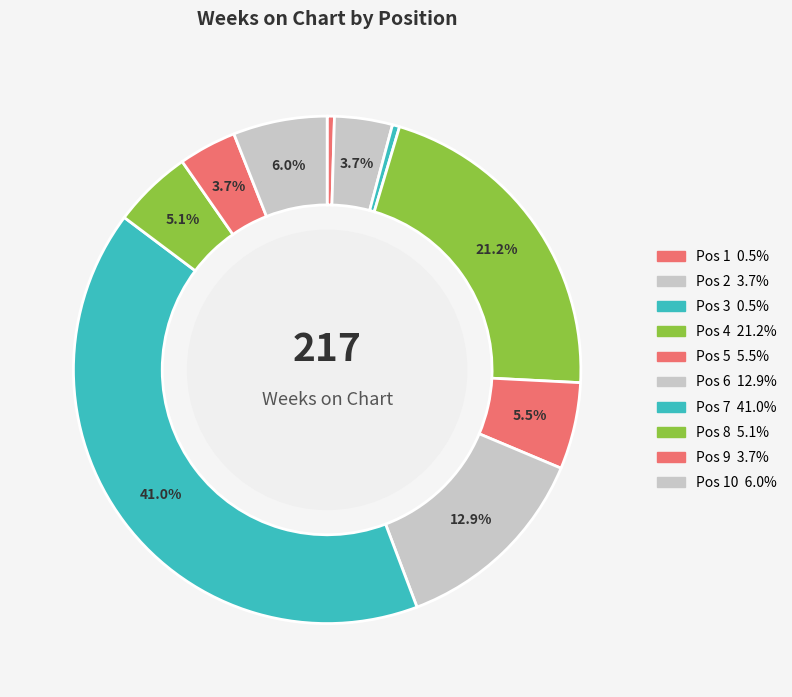

How many segments does this pie chart have?

10